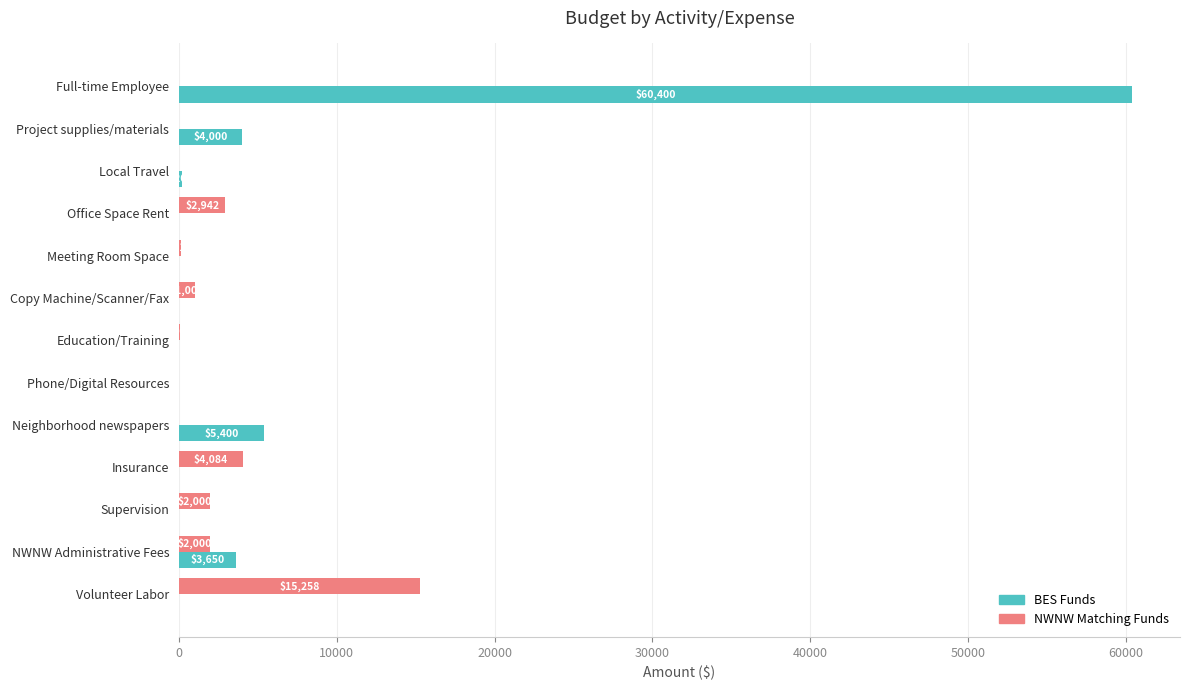

What is the sum of all BES Funds values?

73650.0